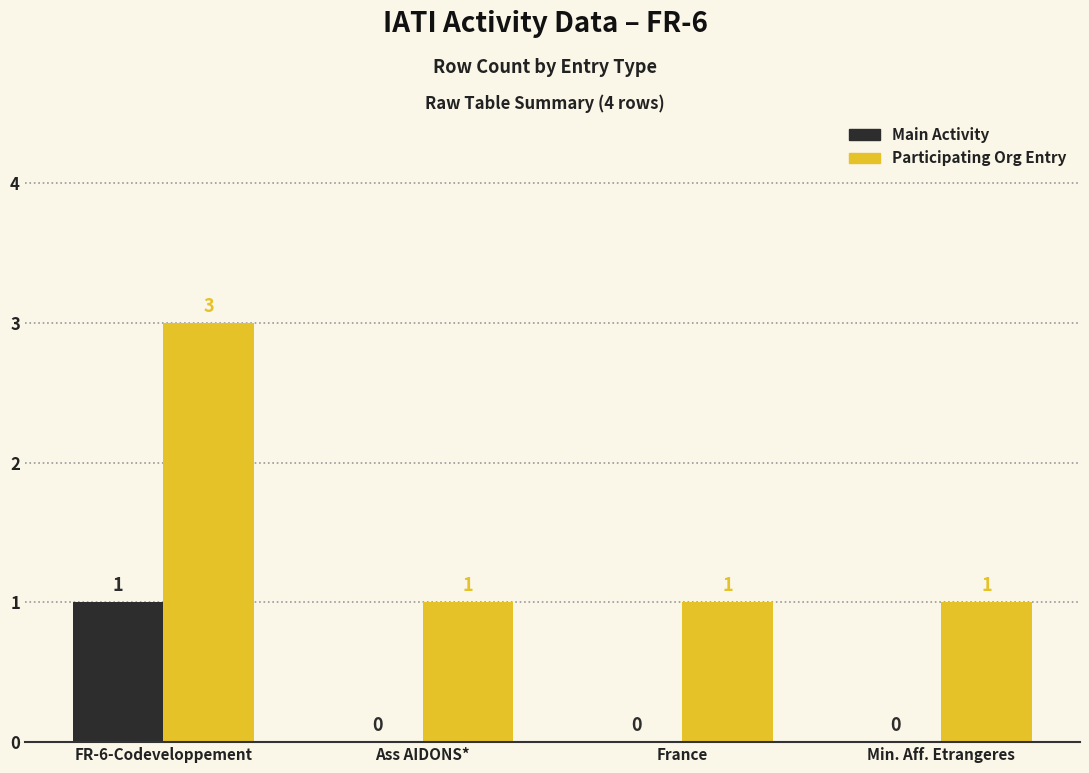

Are the bars grouped side by side (vs. stacked)?

Yes